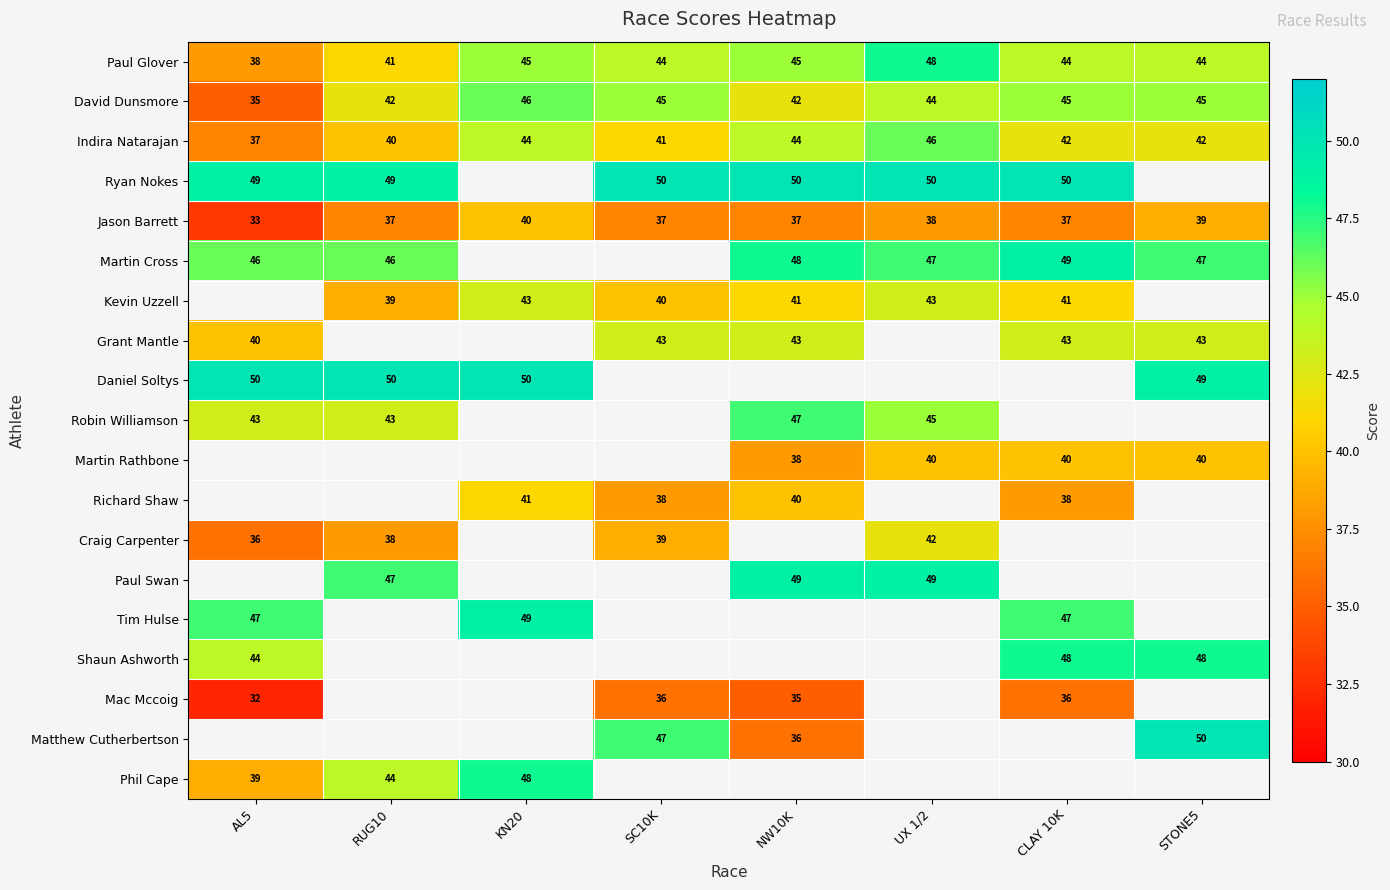

Is the value of Ryan Nokes at RUG10 greater than the value of Indira Natarajan at NW10K?

Yes